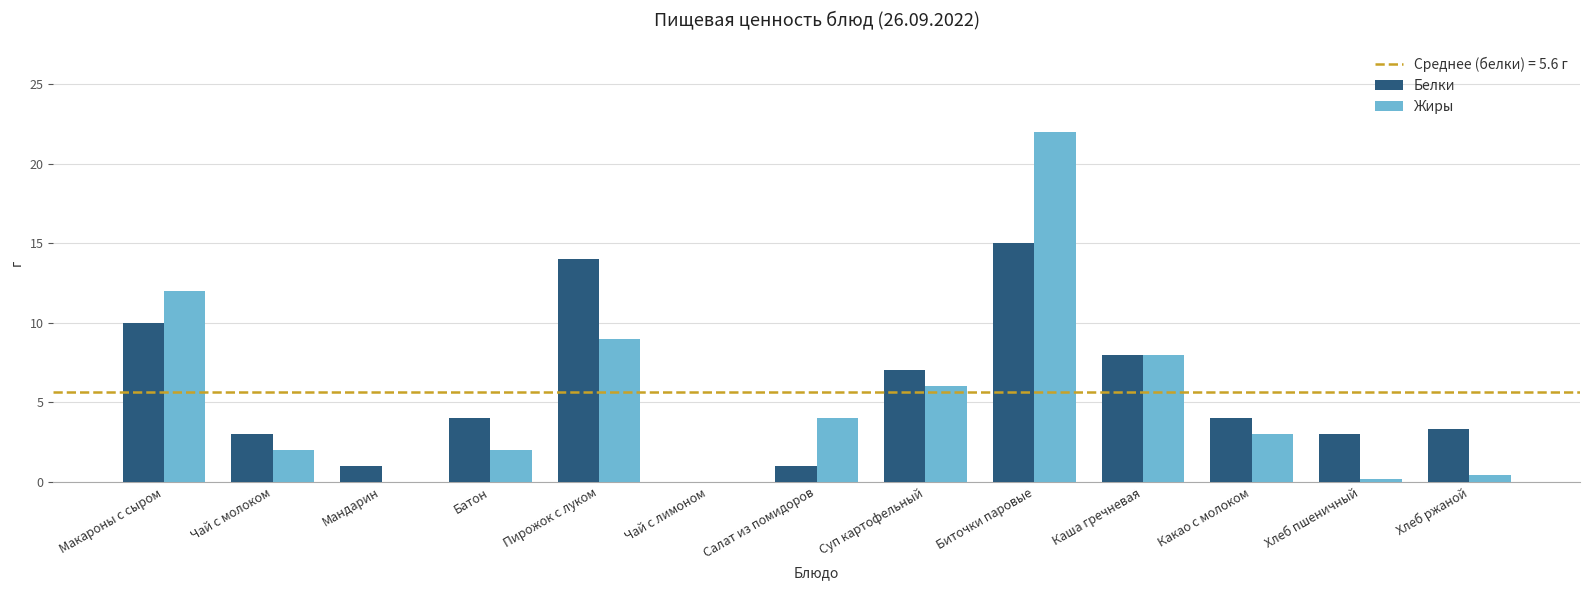

Is it true that Белки equals 8.0 at Каша гречневая?

True